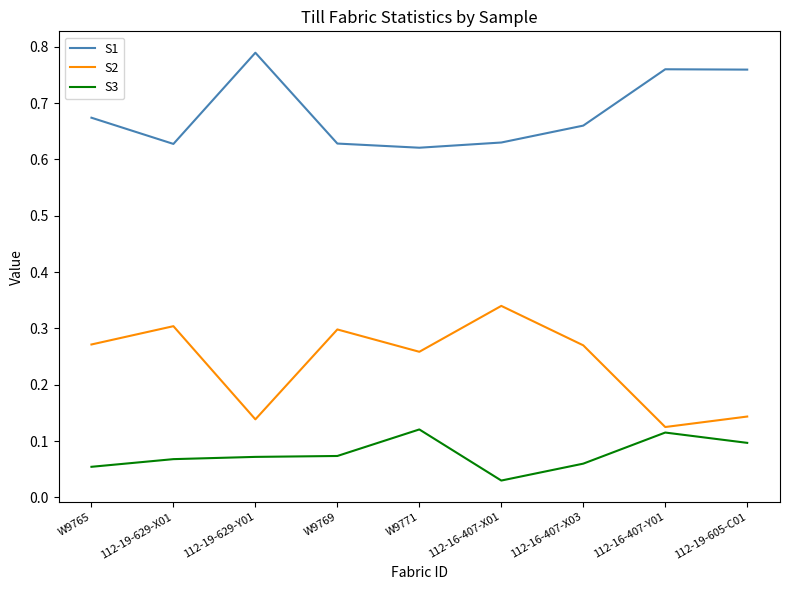

At which category does the chart reach its peak across all series?

112-19-629-Y01